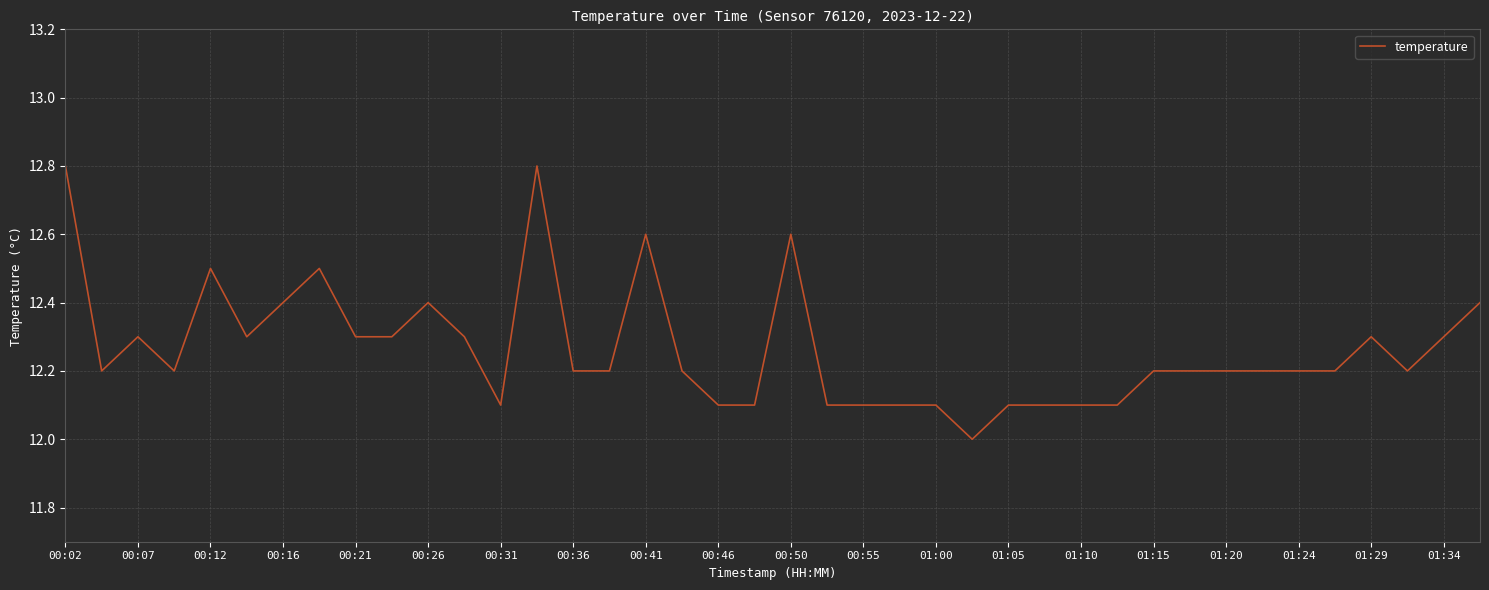

What is the minimum value shown in the chart?

12.0